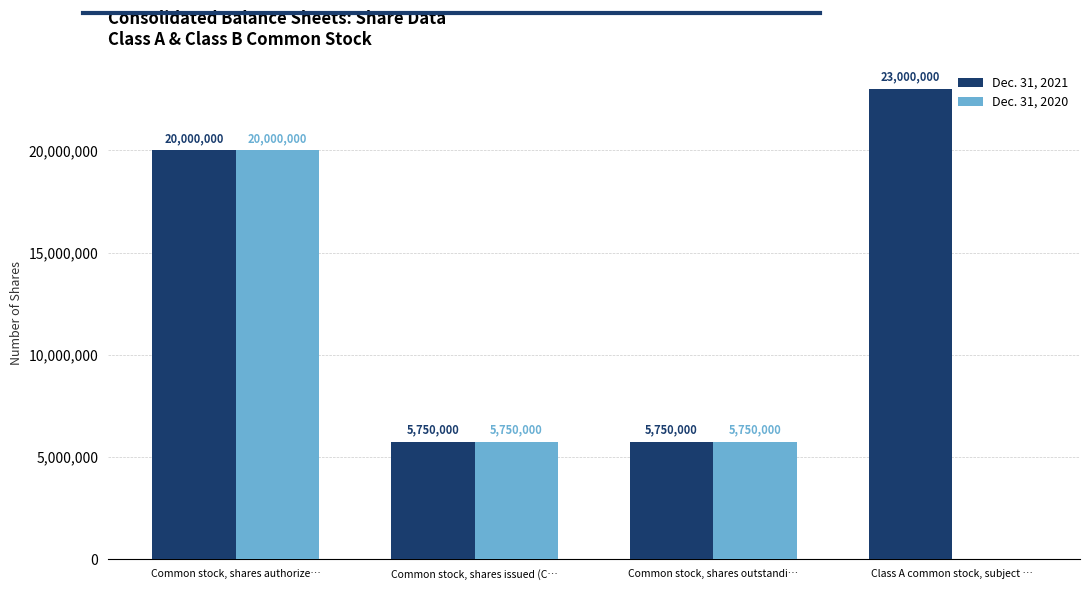

True or false: Dec. 31, 2021 has a value of 8502980 at Common stock, shares outstandi….

False